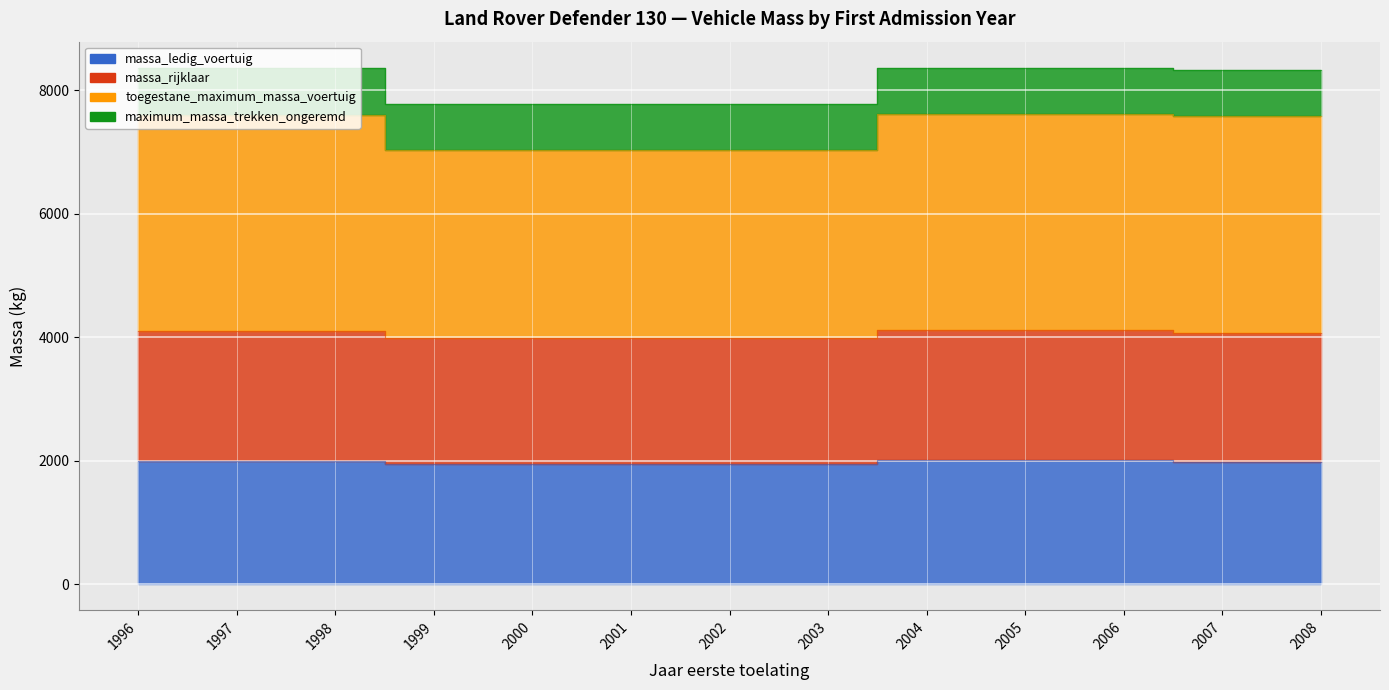

At how many categories does at least one series exceed 6412?

13